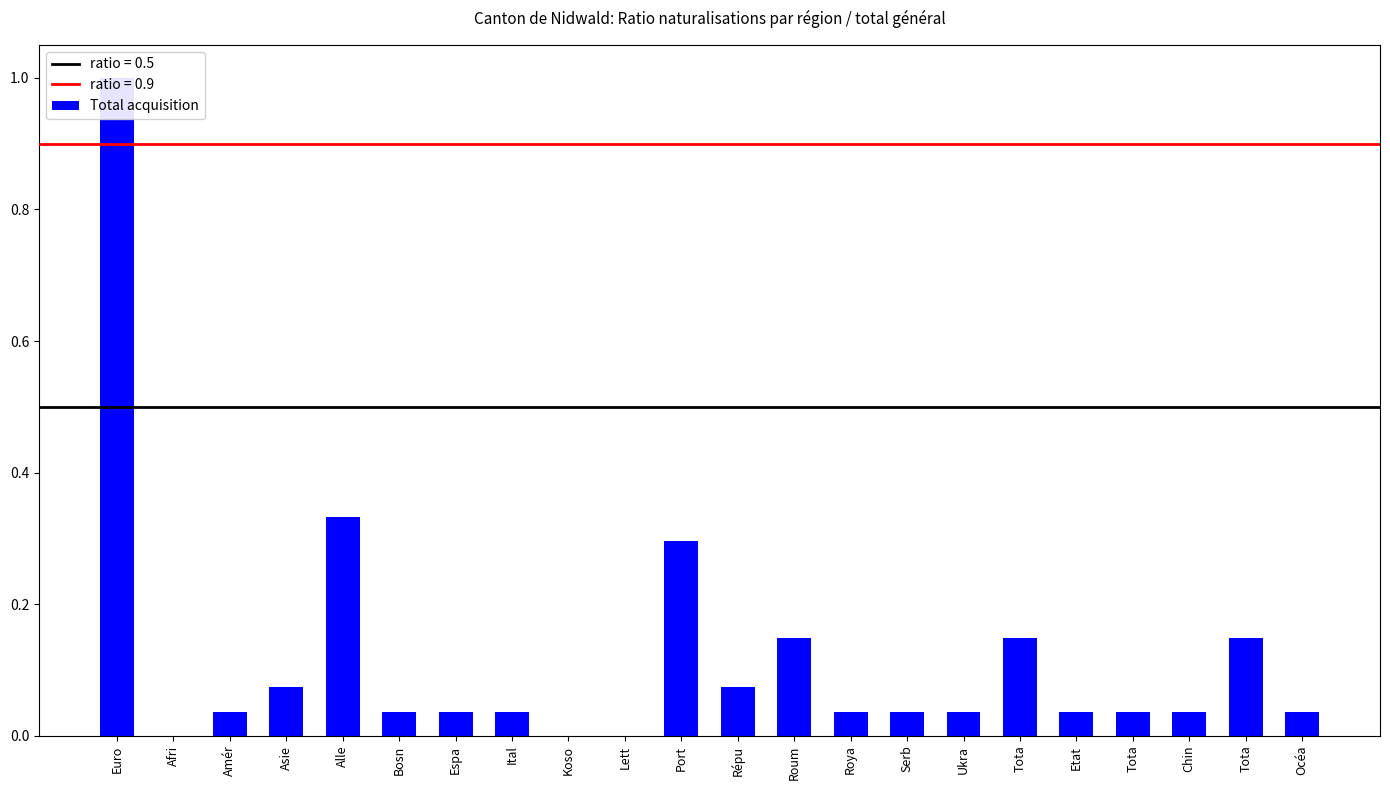

How many bars are there in total?

22